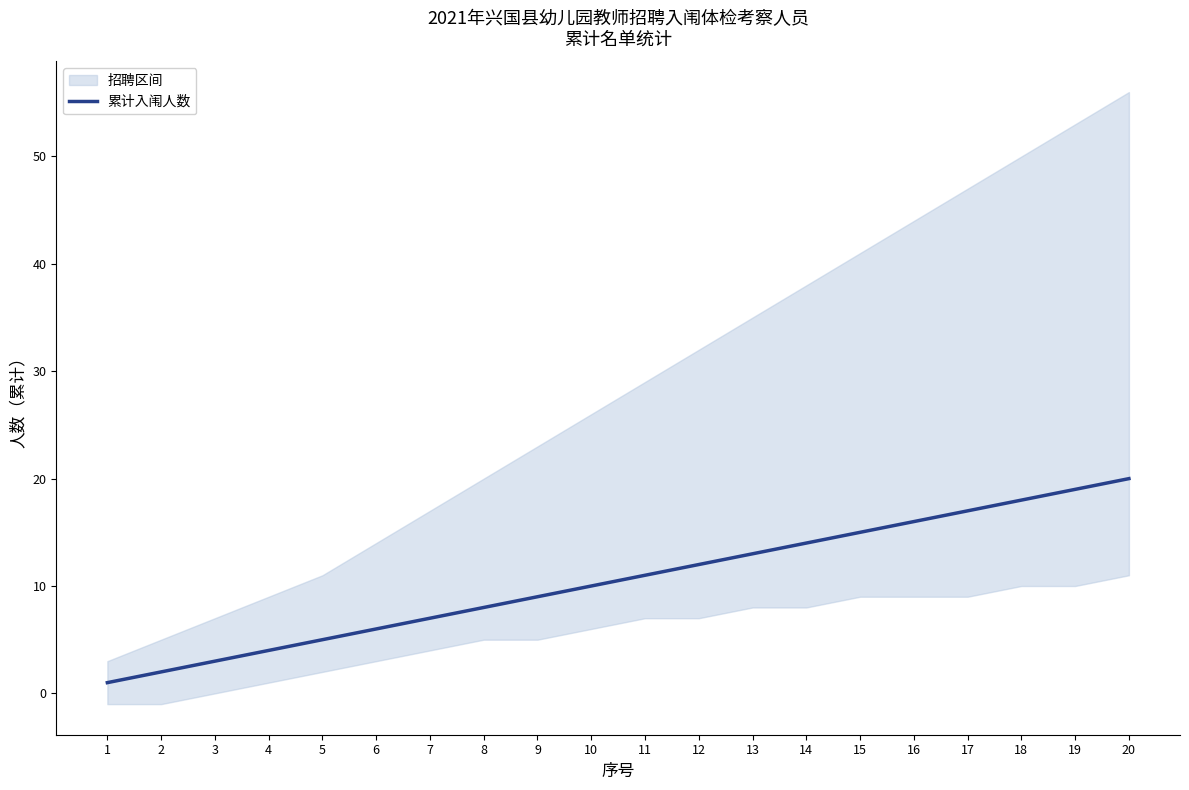

What is the maximum value shown in the chart?

20